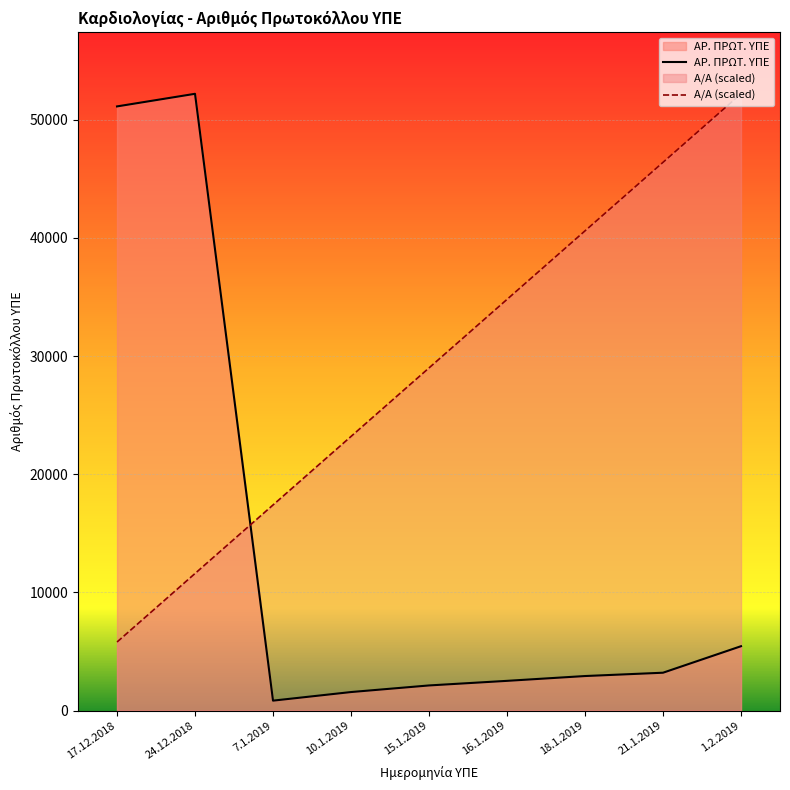

How many intersections are there between Α/Α and ΑΡ. ΠΡΩΤ. ΥΠΕ?

1